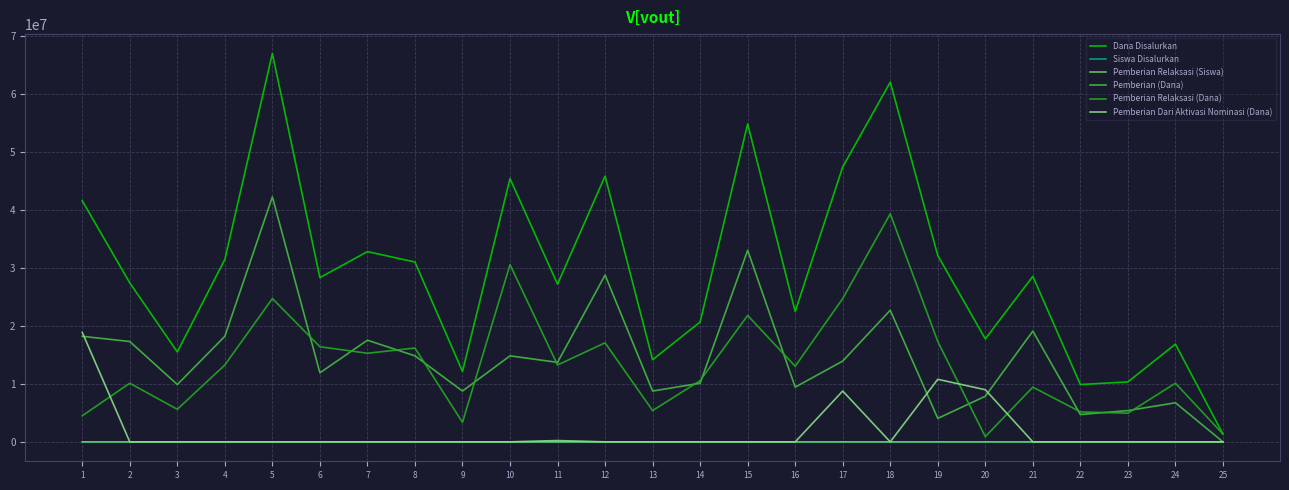

Which series has the largest total across all categories?

Dana Disalurkan